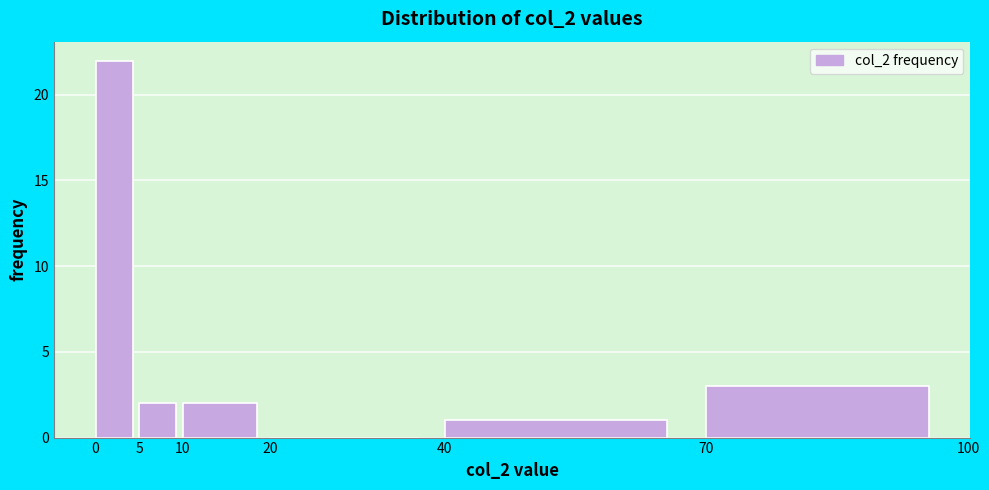

Reading left to right, transcribe this chart: for each bar, give the range it covers on the x-axis and its height. The values are not printed on the chart, so give them approximately, as read against the axis.

0 to 5: 22
5 to 10: 2
10 to 20: 2
20 to 40: 0
40 to 70: 1
70 to 100: 3